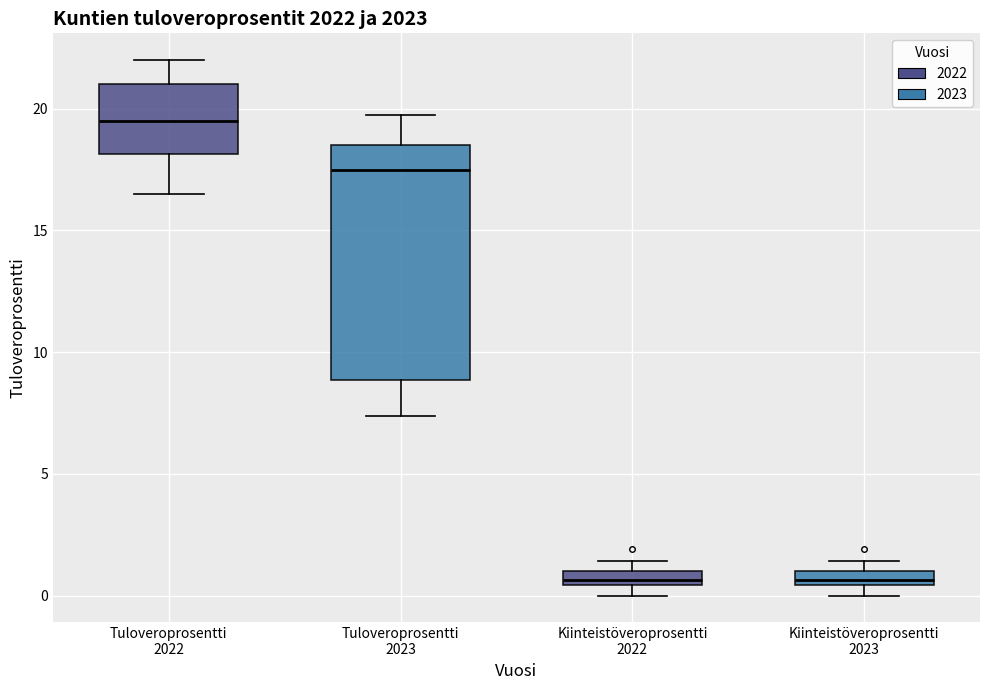

Which box has the highest median line?

Tuloveroprosentti 2022